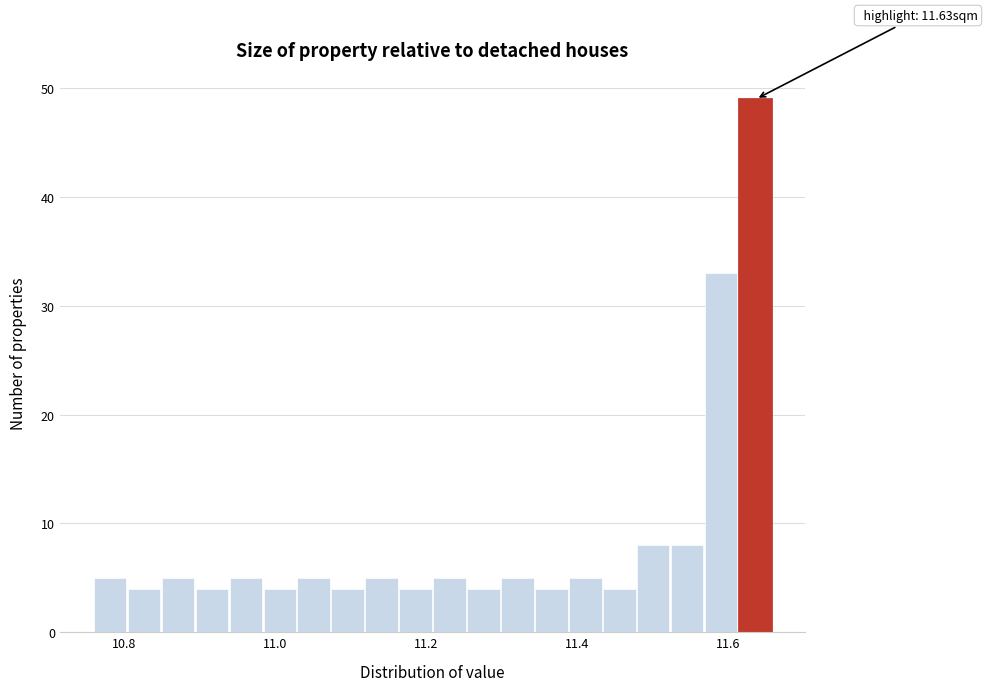

Read against the x-axis, roughly where is the centre of the tallest bar?

11.64